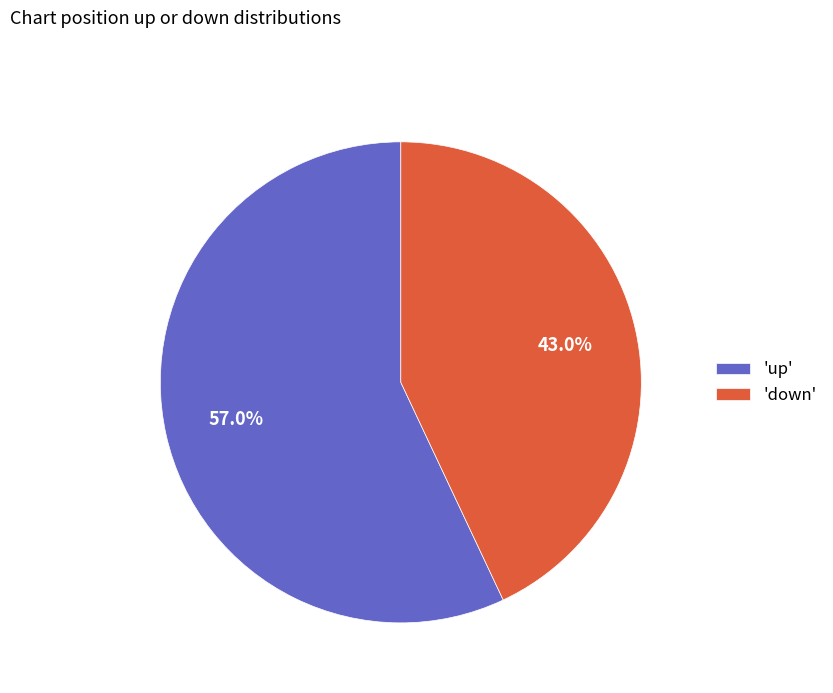

What is the smallest slice in the pie chart?

'down'